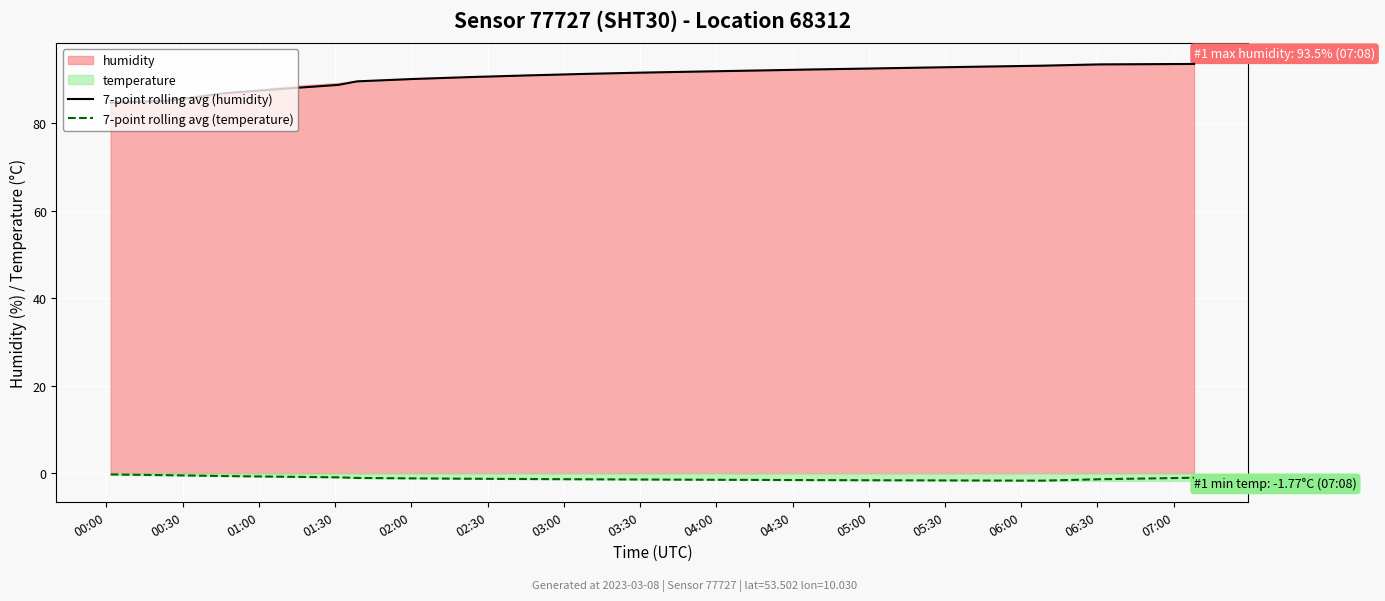

How many lines are shown in the chart?

2